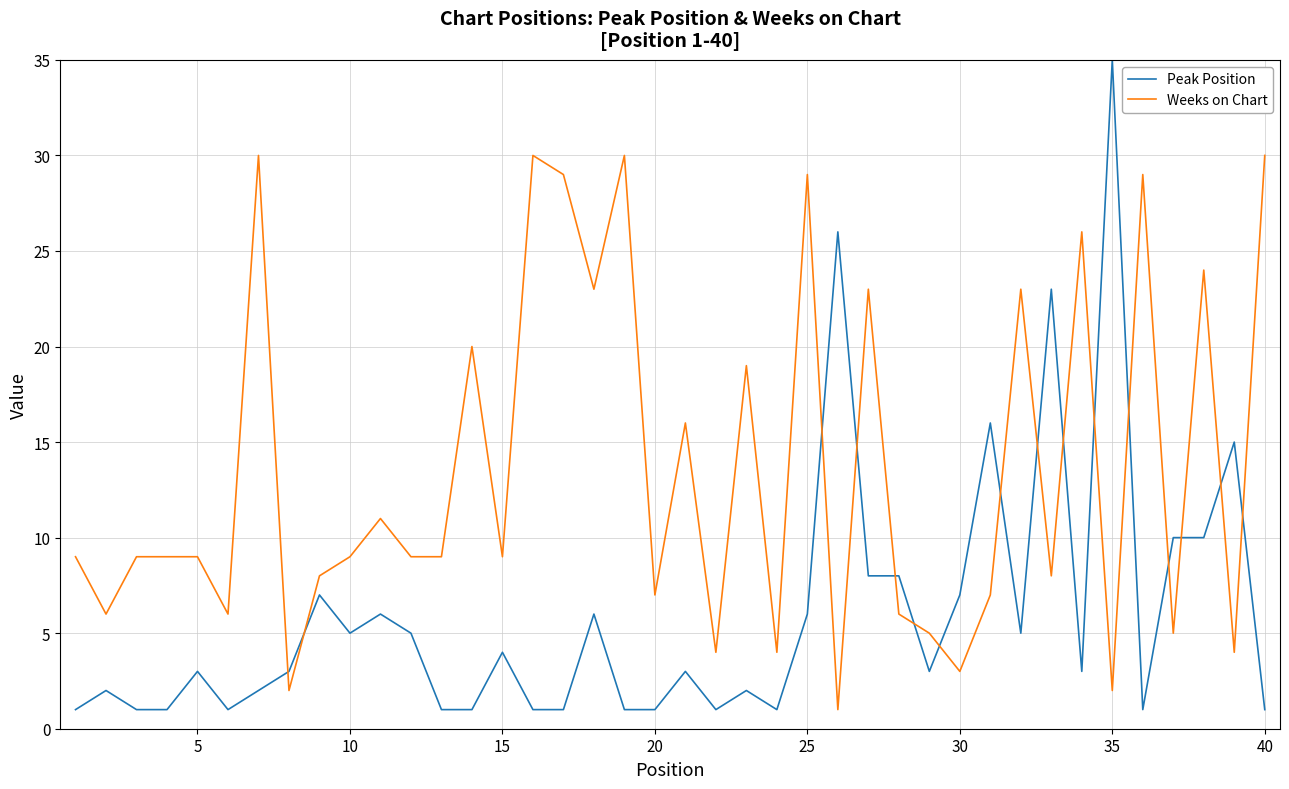

After their last crossing, which series has the higher values: Peak Position or Weeks on Chart?

Weeks on Chart